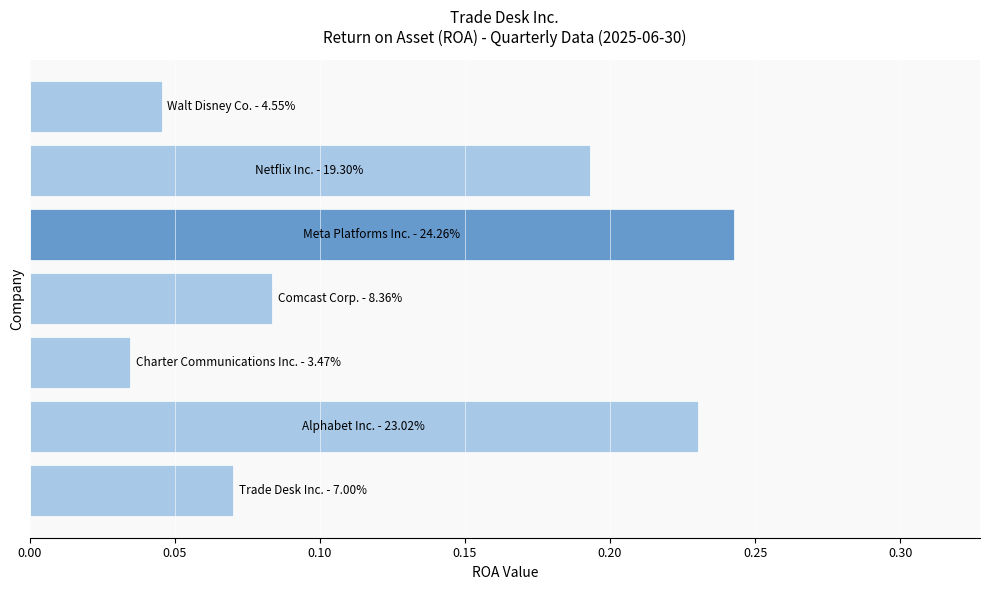

How many values are between 0 and 1?

7